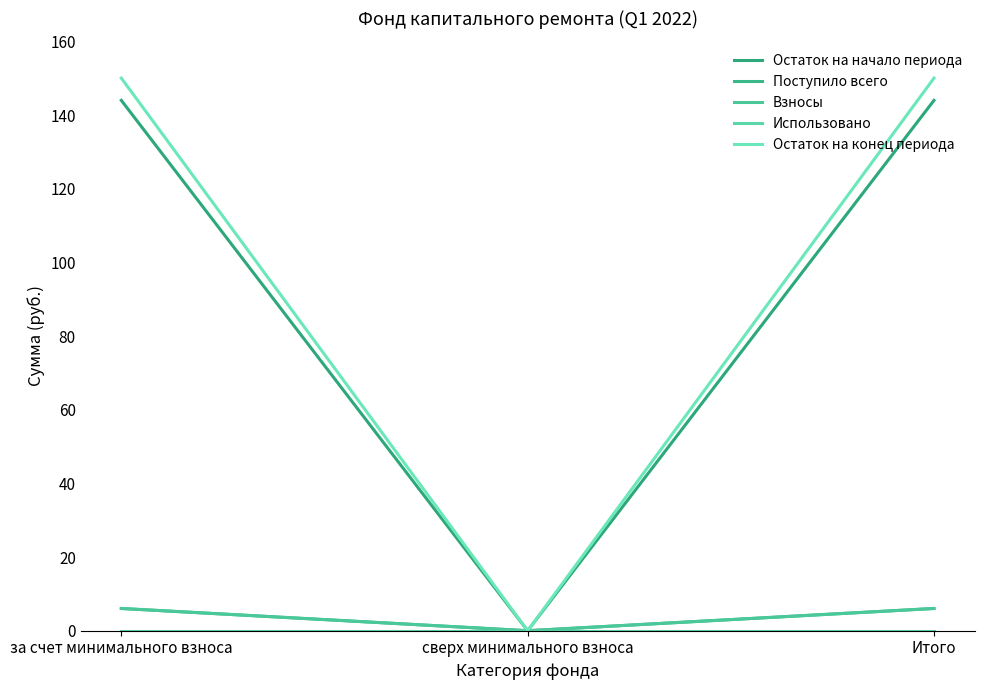

Between сверх минимального взноса and за счет минимального взноса, which is larger?

за счет минимального взноса